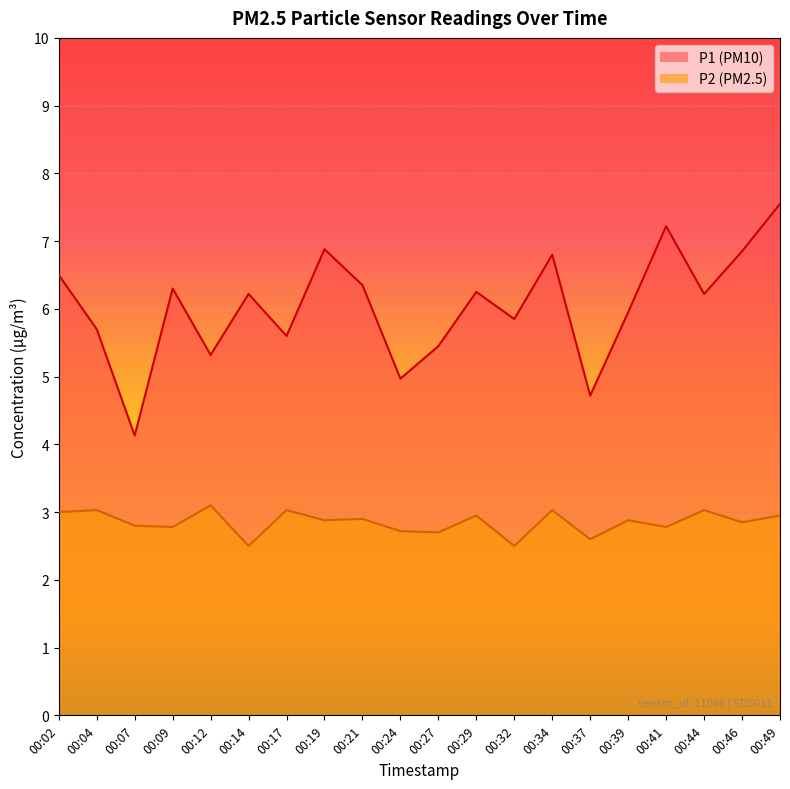

Count the number of categories in the chart.

20